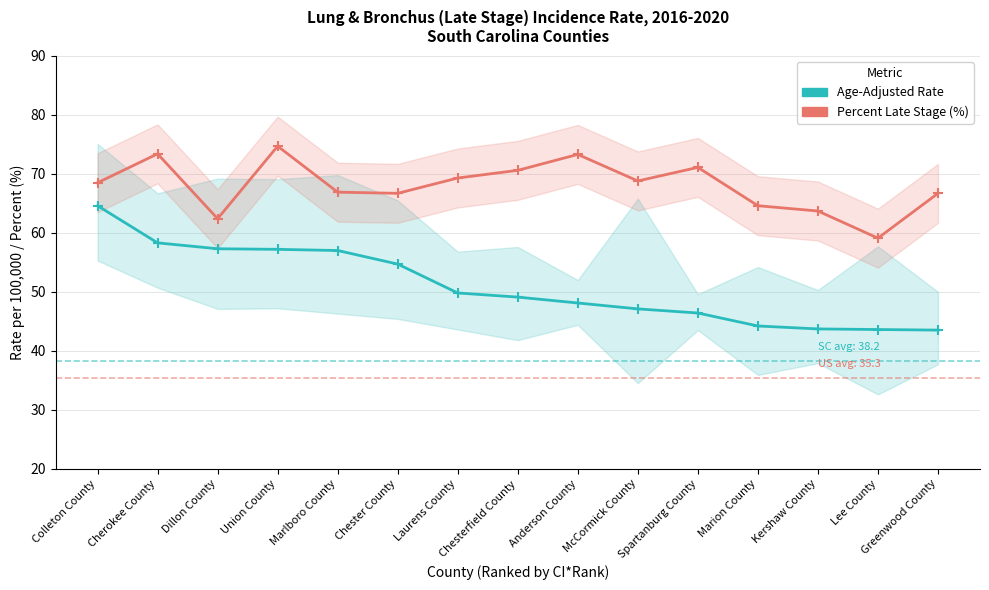

At which label does Age-Adjusted Rate first exceed 49?

Colleton County